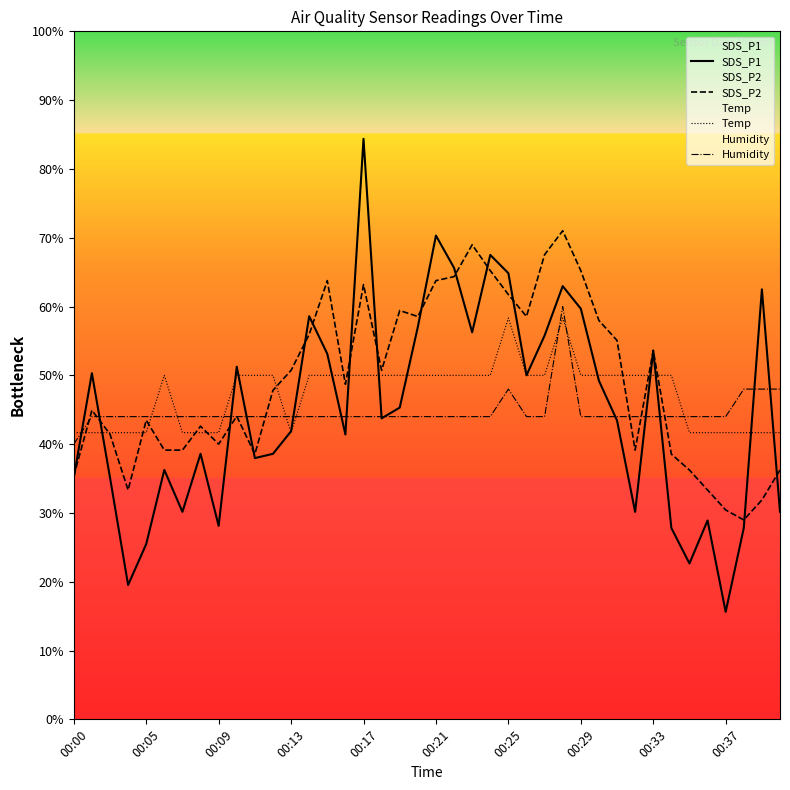

At which label does Humidity reach its minimum?

00:00